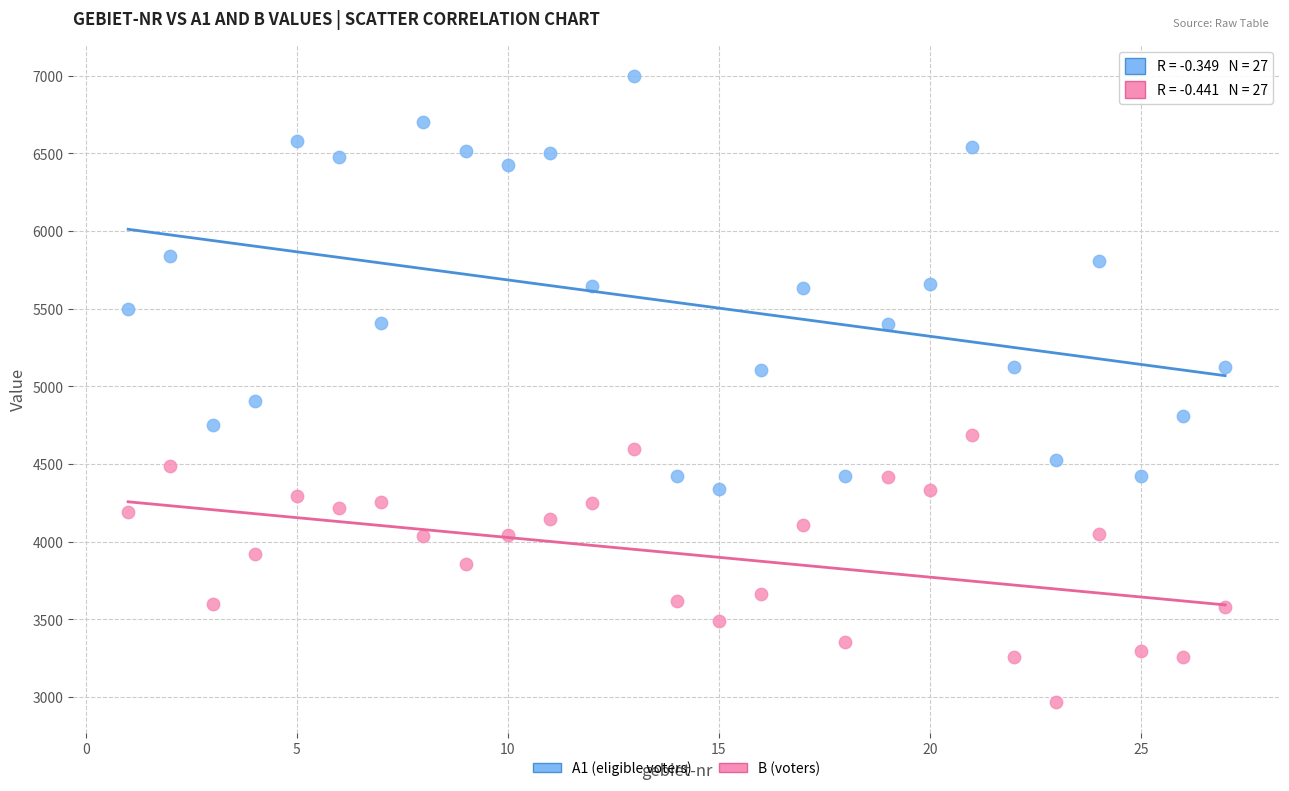

Which series contains the lowest Y value?

B (voters)